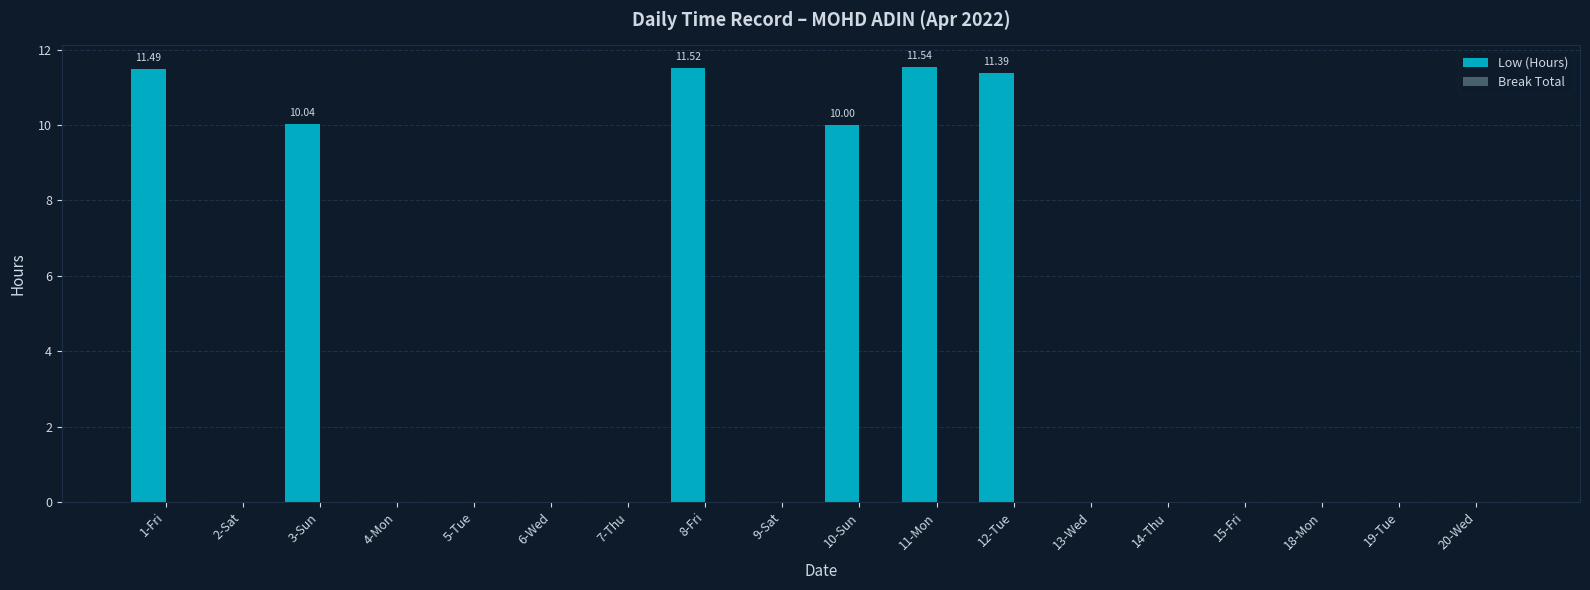

What is the sum of all values?

66.0